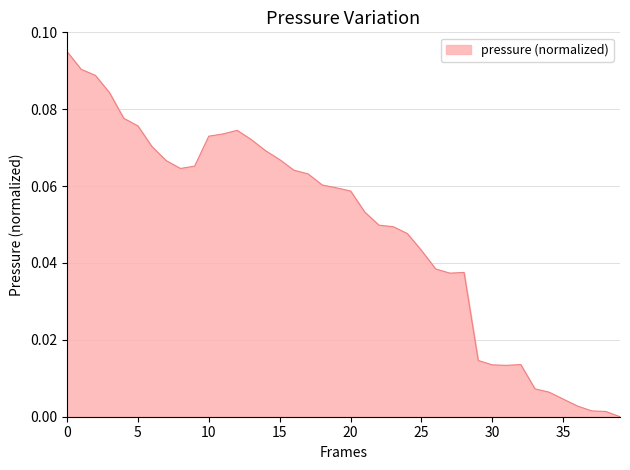

What is the maximum value shown in the chart?

0.1